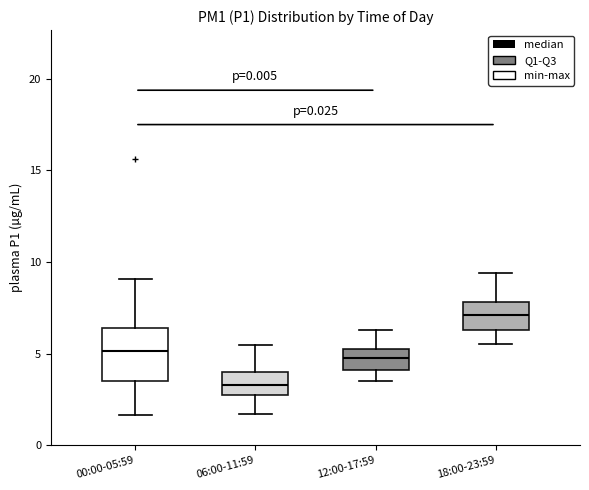

Which box has the highest median line?

18:00-23:59